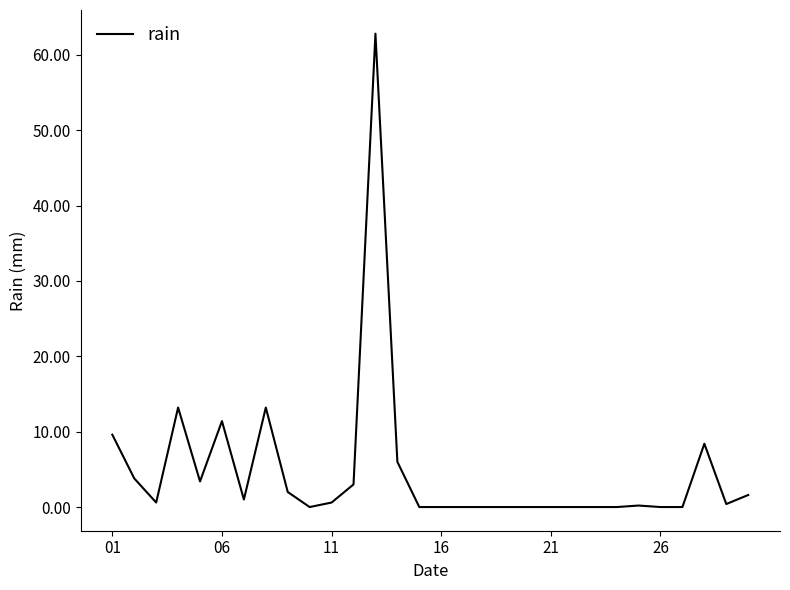

What is the maximum value shown in the chart?

62.8